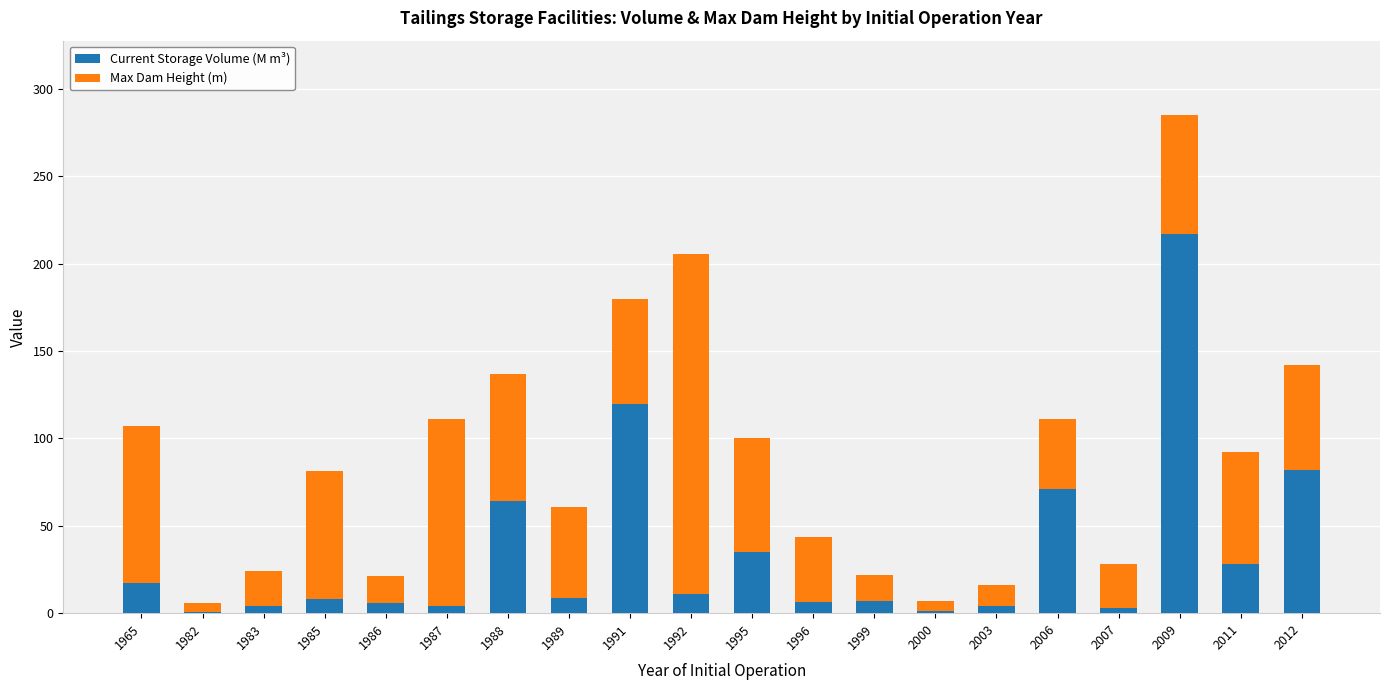

What is the total value across all series at 2003?

16.0